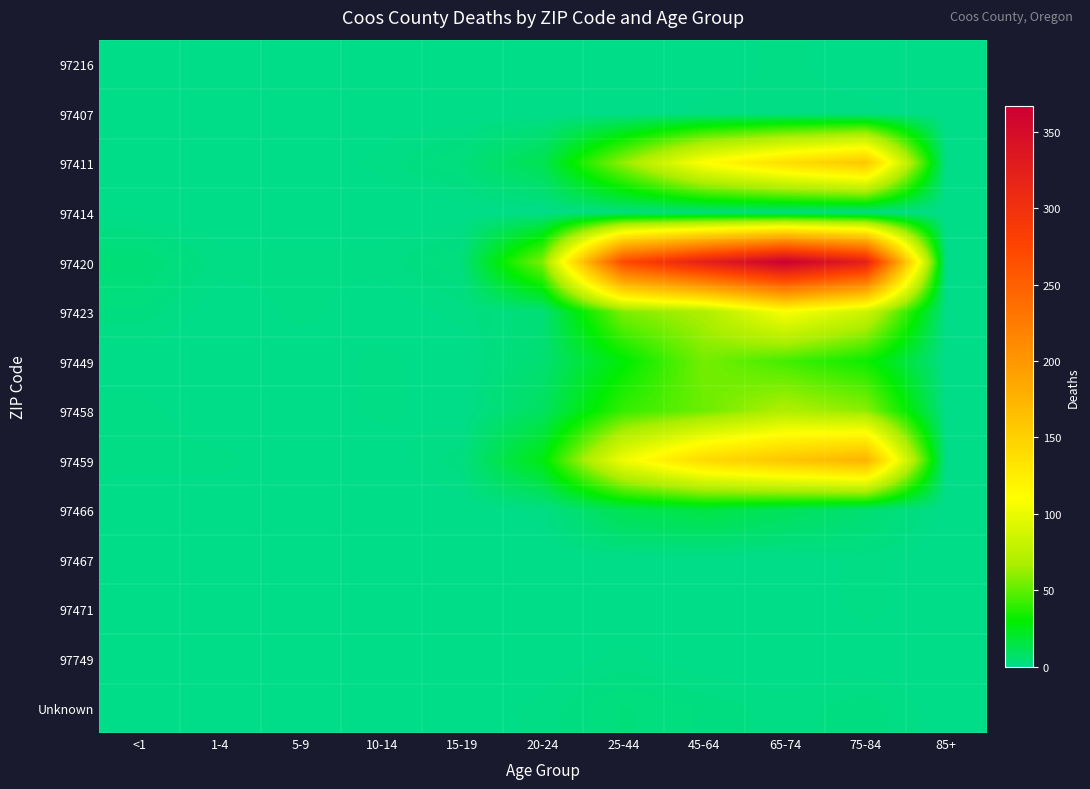

Which series has the largest total across all categories?

97420